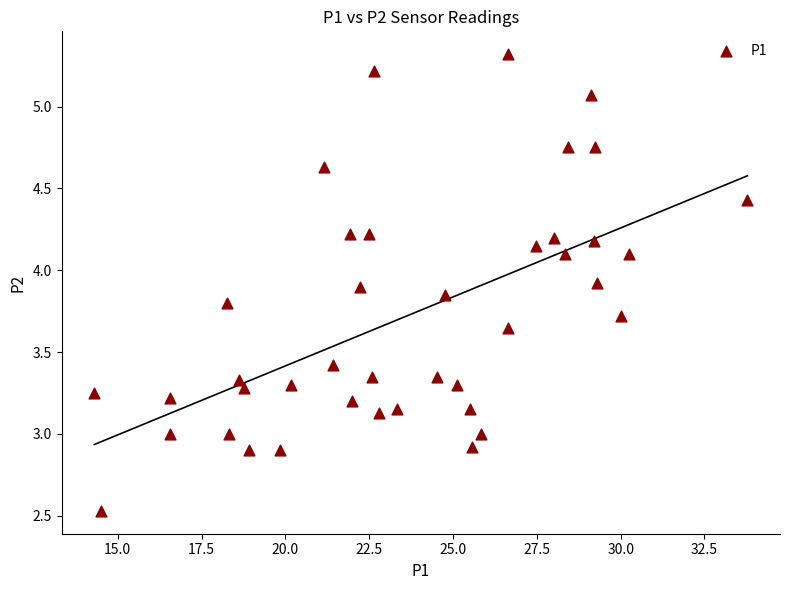

What is the range of Y values (max minus min)?

2.8